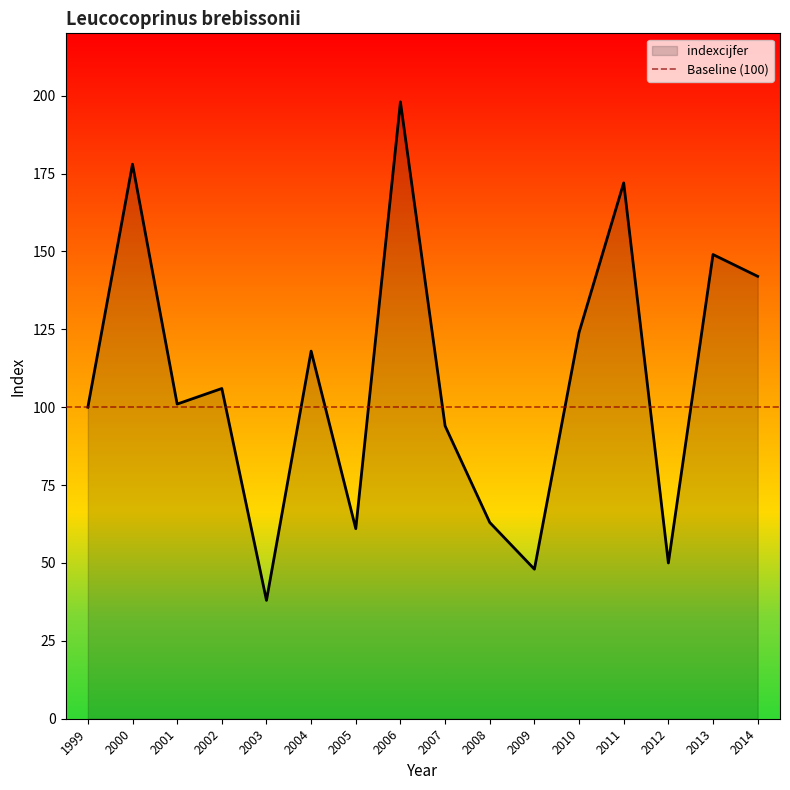

Is it true that the value at 2014 is 240?

False